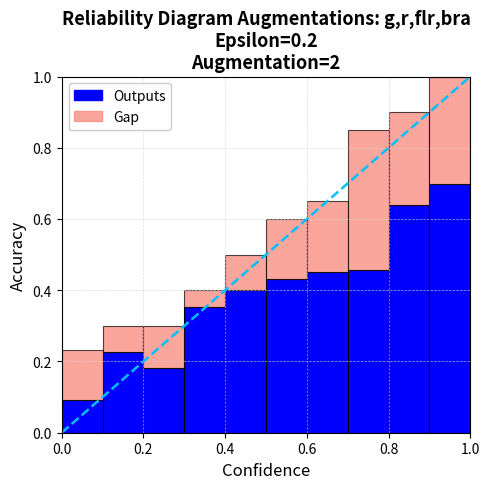

Are the bars horizontal?

No